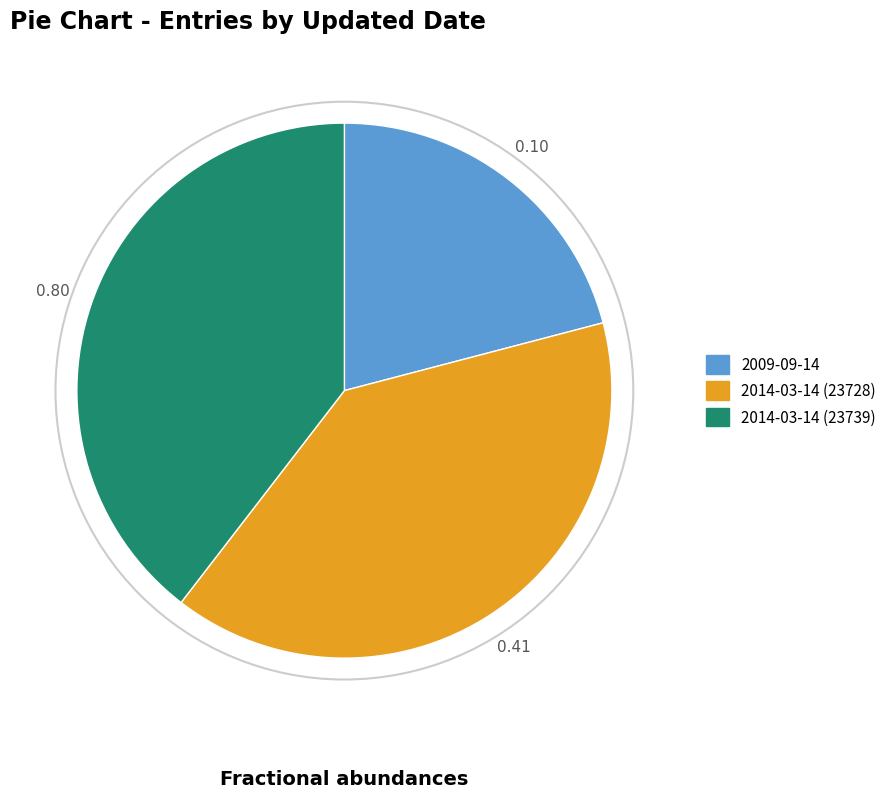

How many segments does this pie chart have?

3